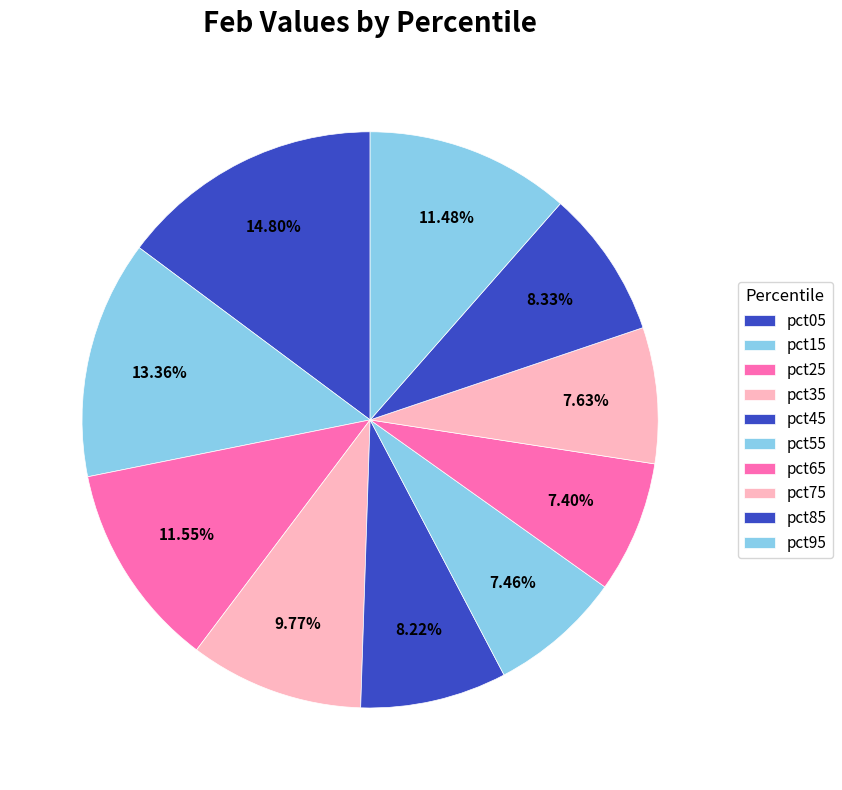

How many slices are in this pie chart?

10